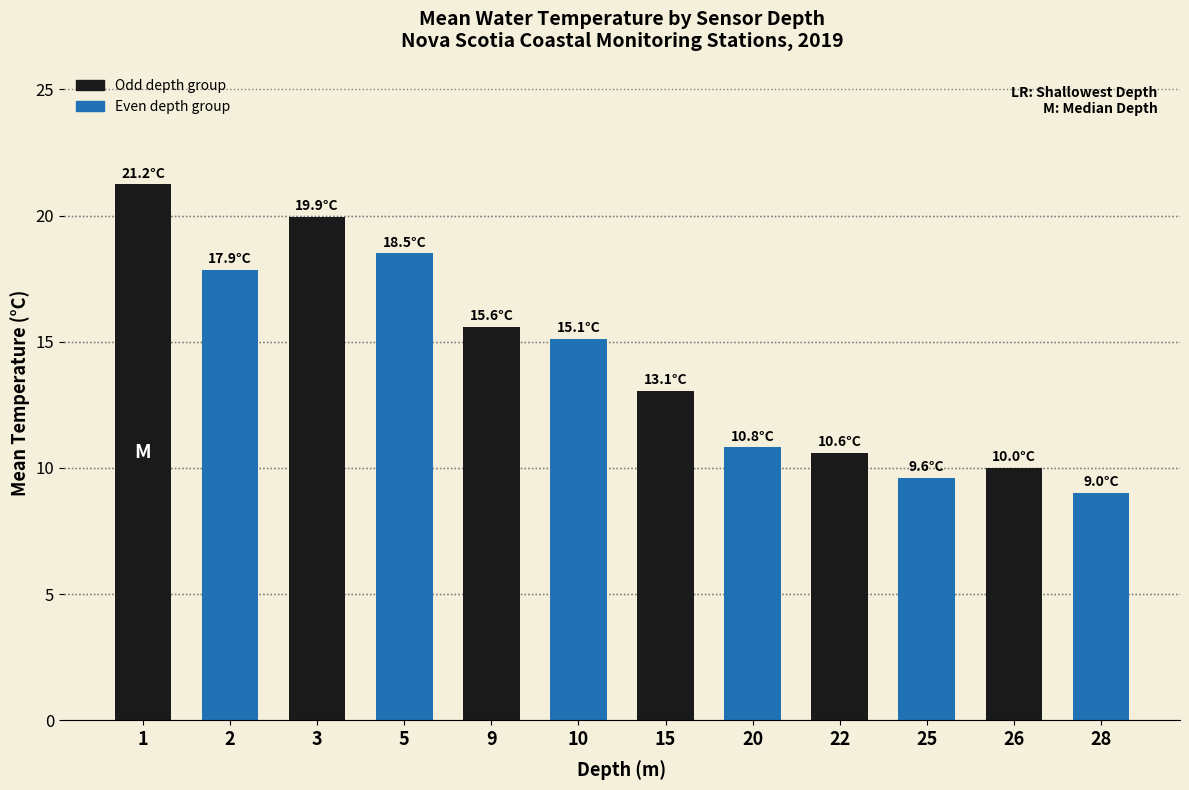

What is the difference between the second highest and minimum values?

10.9